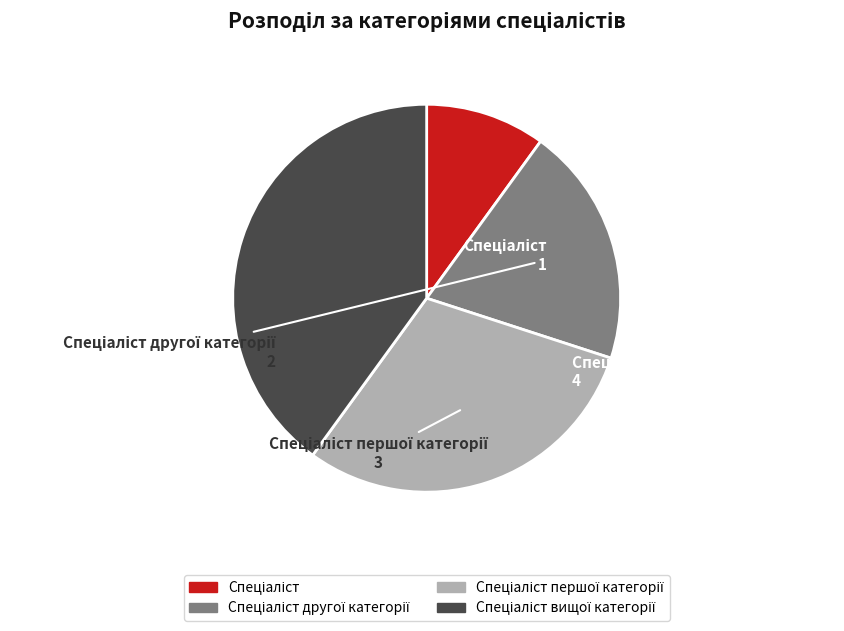

How many slices are in this pie chart?

4